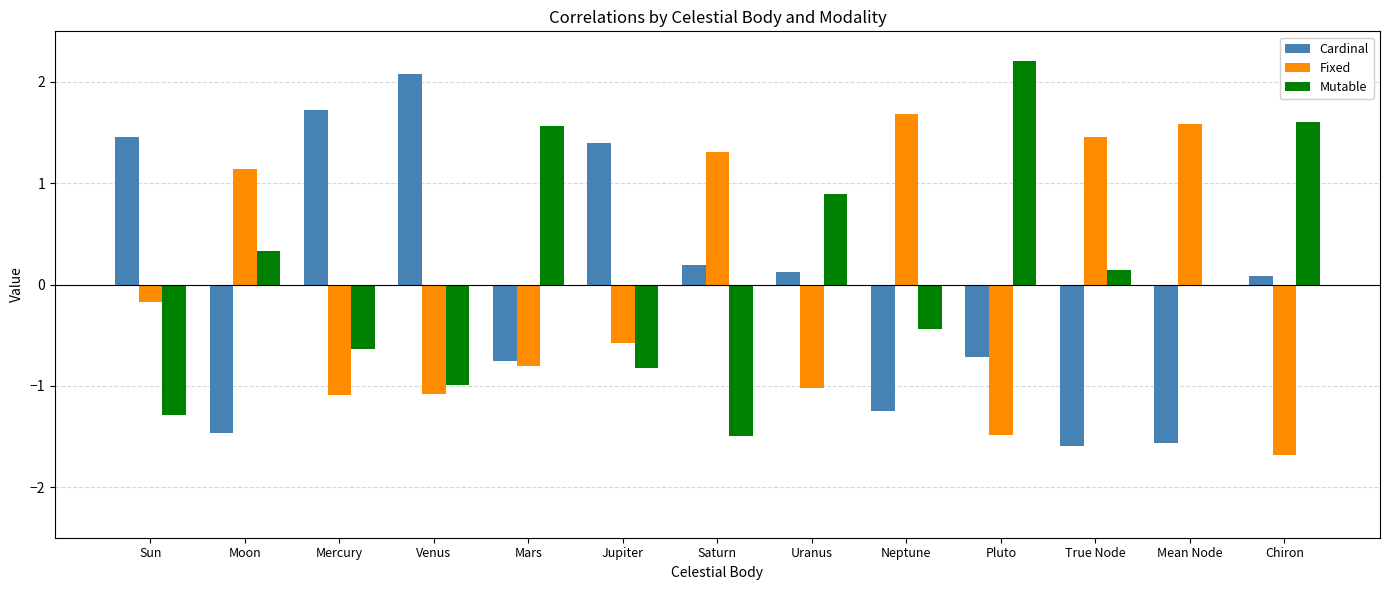

Between Neptune and Pluto, which series saw the biggest shift?

Fixed